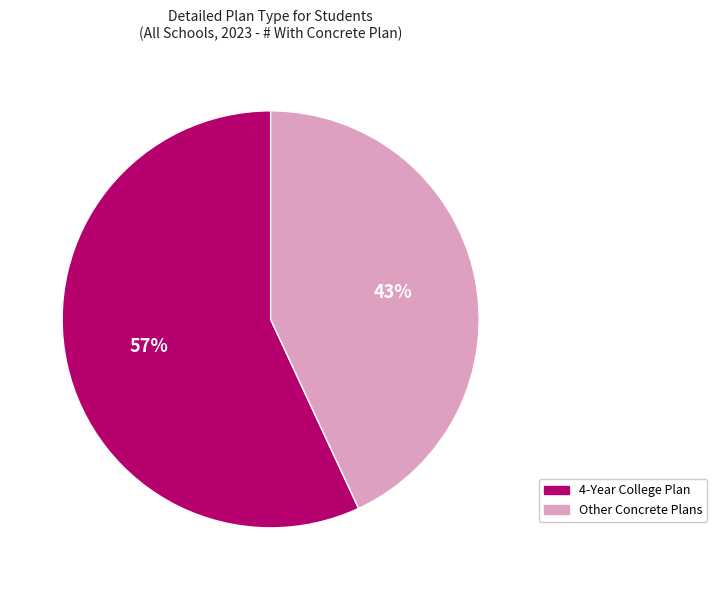

How many segments does this pie chart have?

2